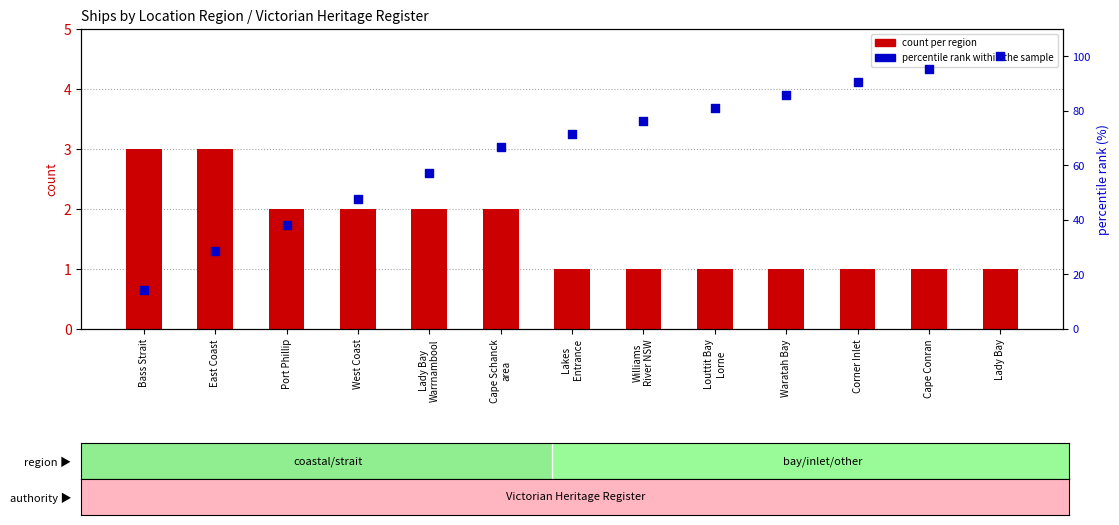

Which series reaches the maximum Y coordinate?

percentile rank within the sample